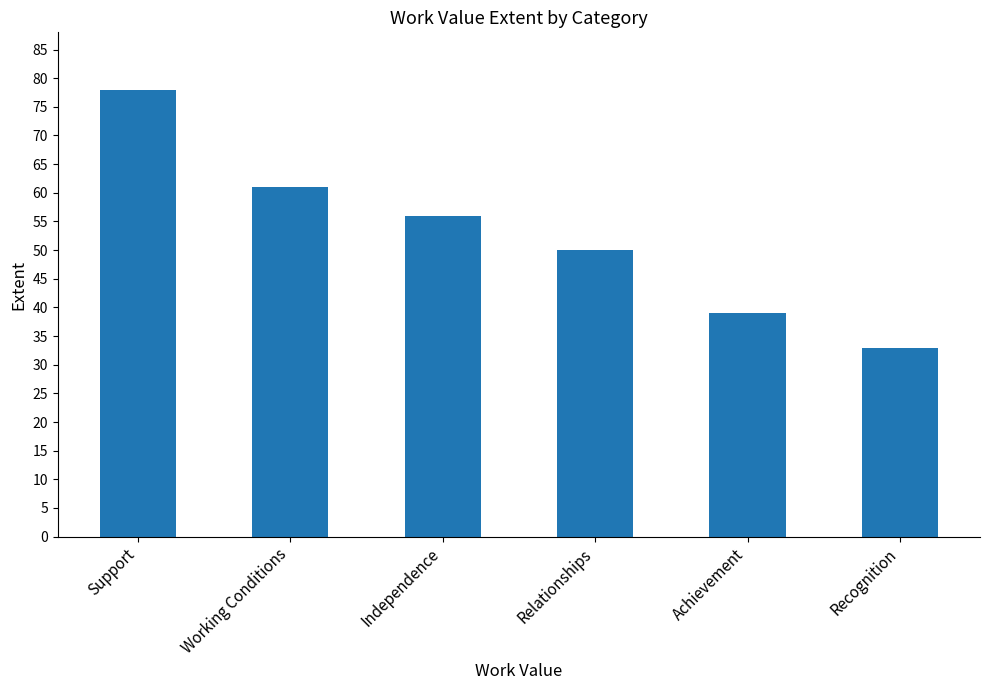

What is the smallest value displayed?

33